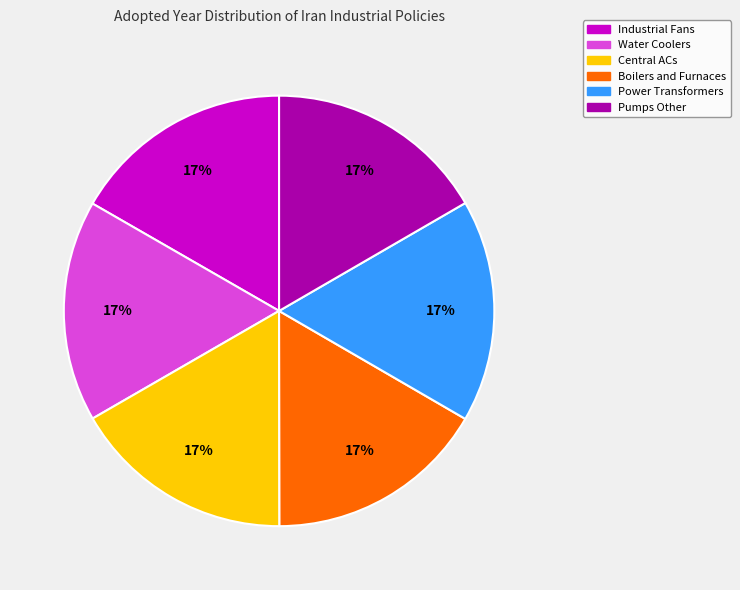

What percentage is the Power Transformers slice, to the nearest percent?

17%